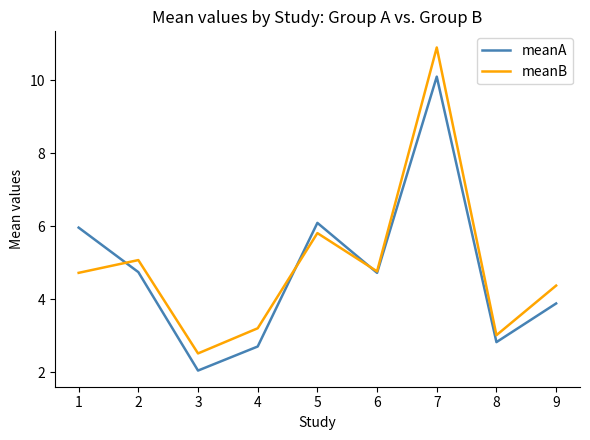

What is the minimum value for meanA?

2.0